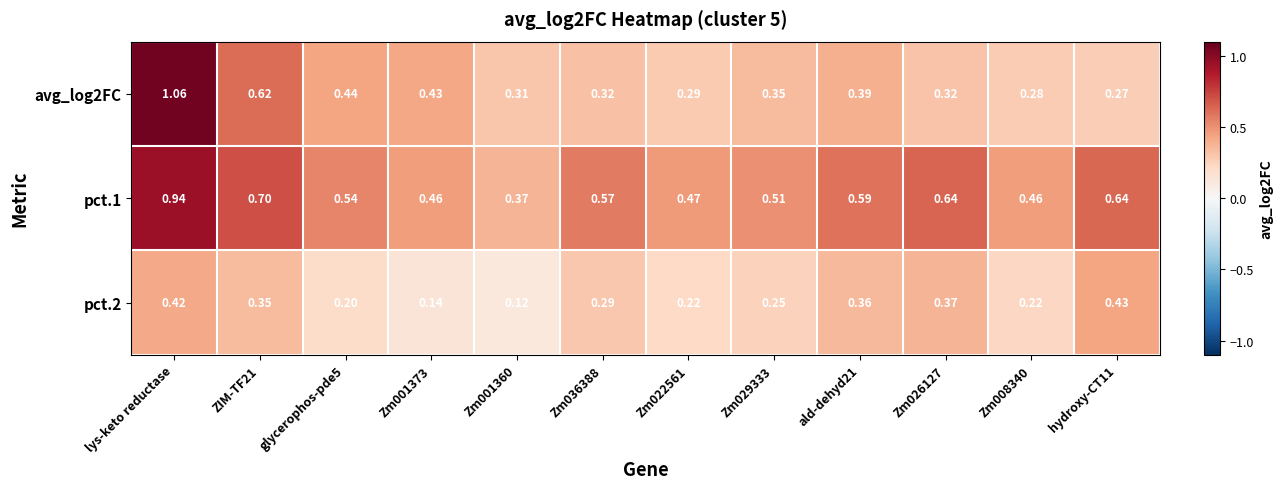

Rank the series by their average value, from highest to lowest.

pct.1, avg_log2FC, pct.2